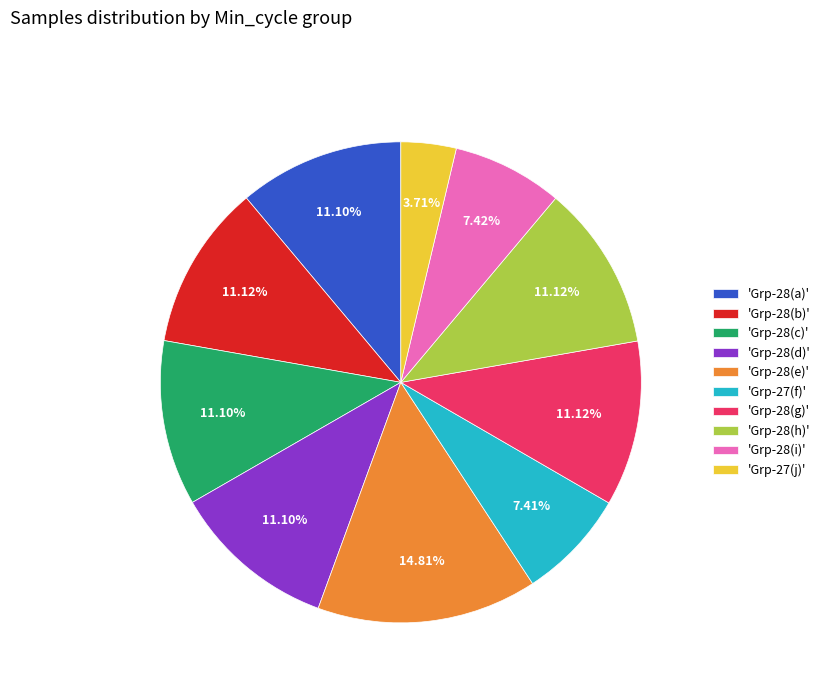

Do 'Grp-28(d)' and 'Grp-28(b)' together represent more than half of the pie?

No